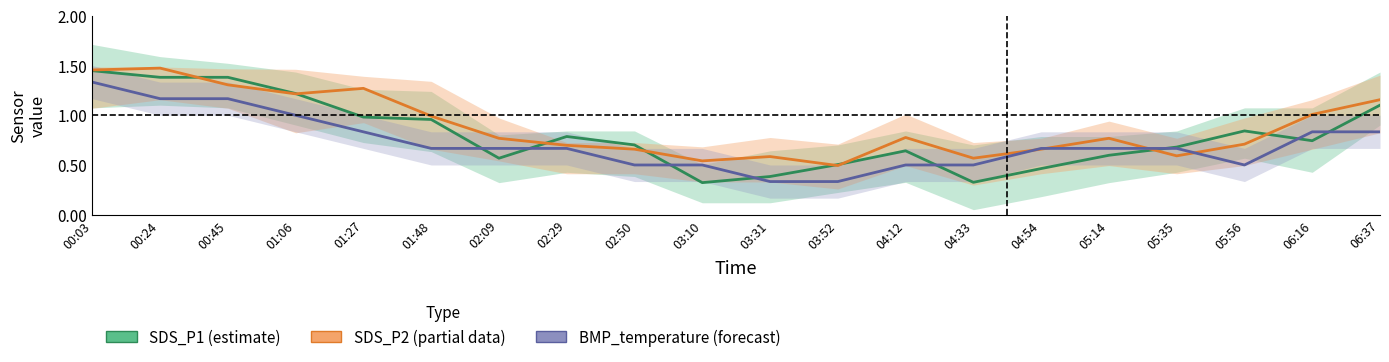

What is the average value of the BMP_temperature series?

0.7